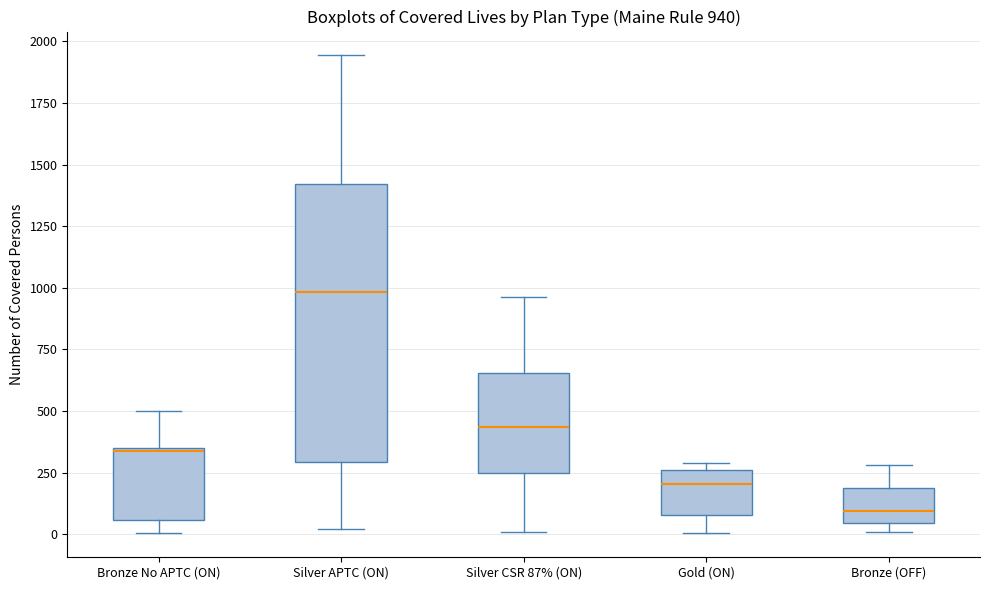

Comparing the boxes themselves (not the whiskers), which one is the tallest?

Silver APTC (ON)